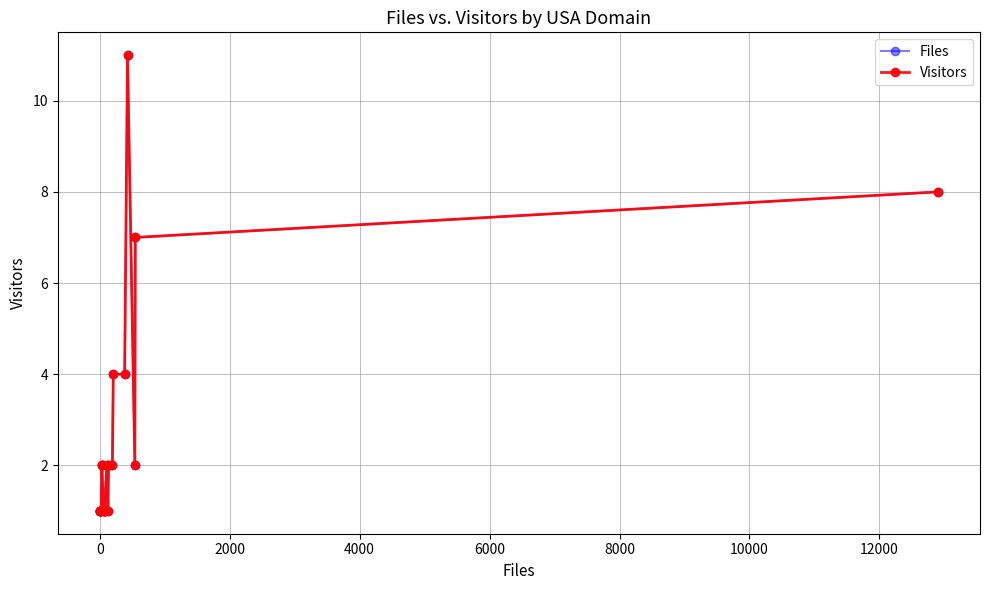

True or false: Visitors and Files intersect in this chart.

False